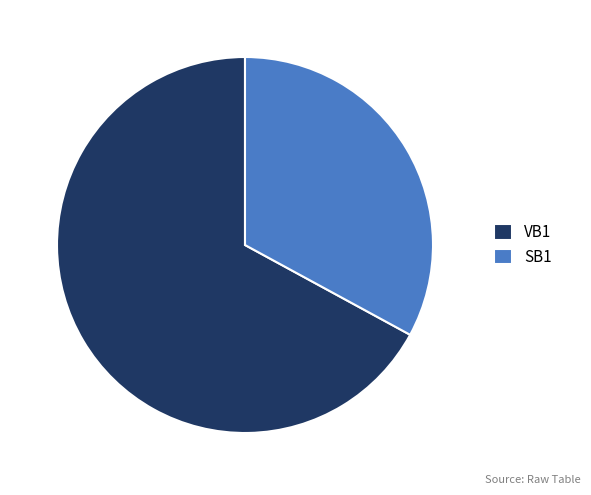

The SB1 slice represents 39% of the pie. True or false?

False